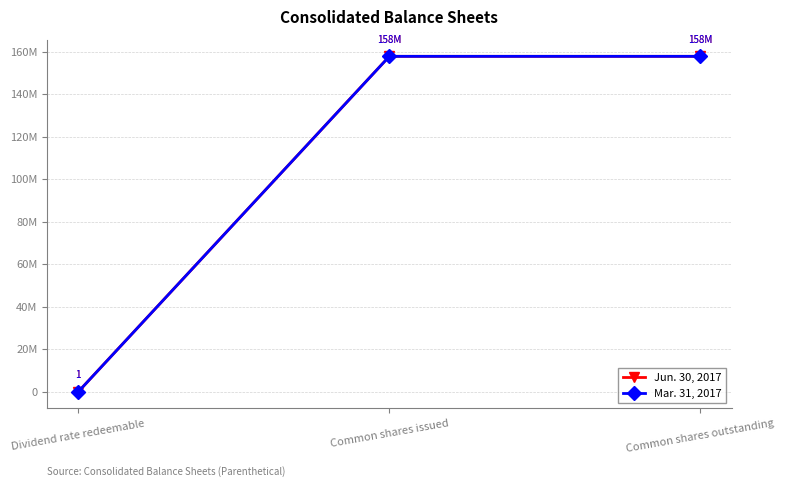

At which label is Mar. 31, 2017 closest to 78904926?

Dividend rate redeemable